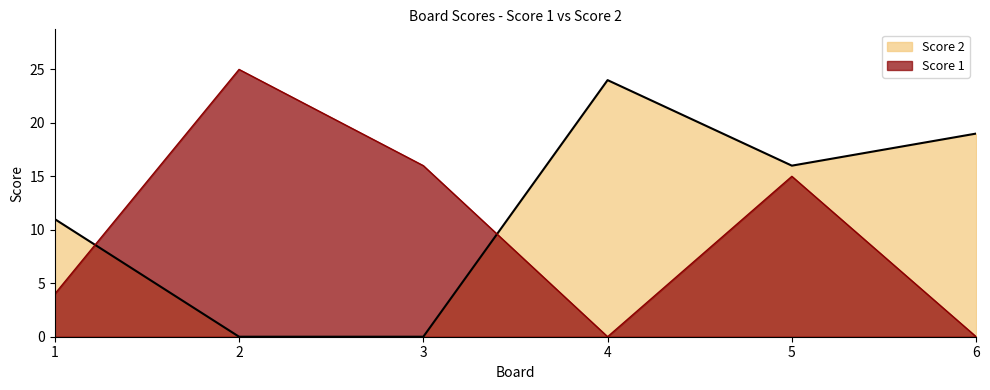

How many values in the Score 1 series exceed 15?

2